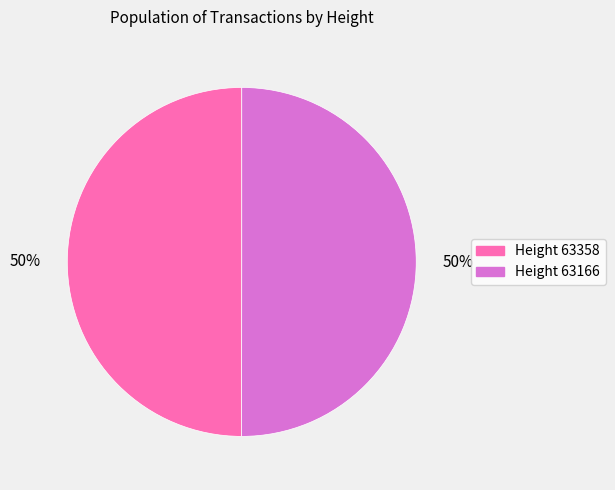

To the nearest percent, what is the average slice percentage?

50%